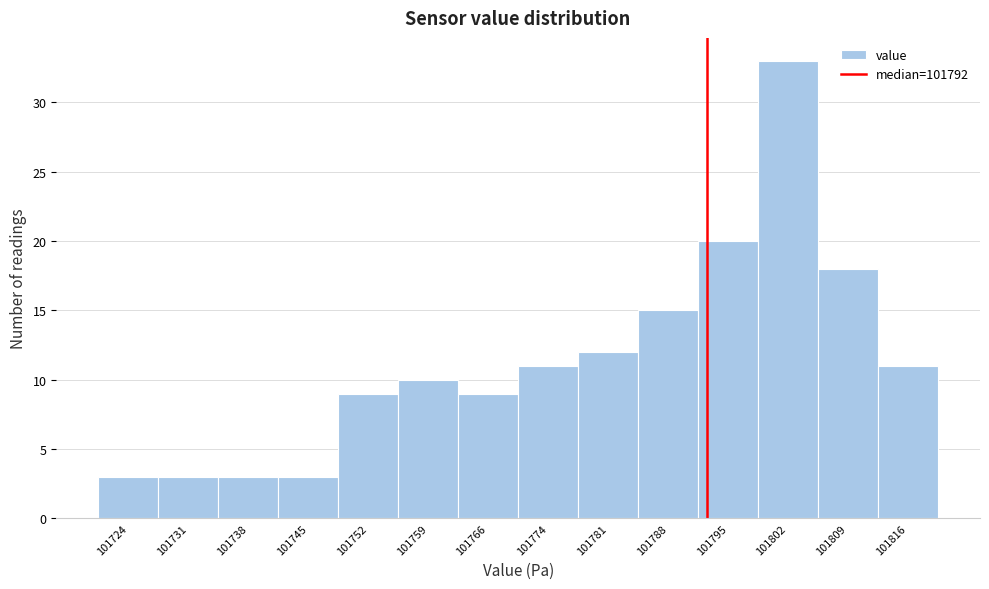

Over which range of the x-axis is the bar tallest?

101799 to 101806